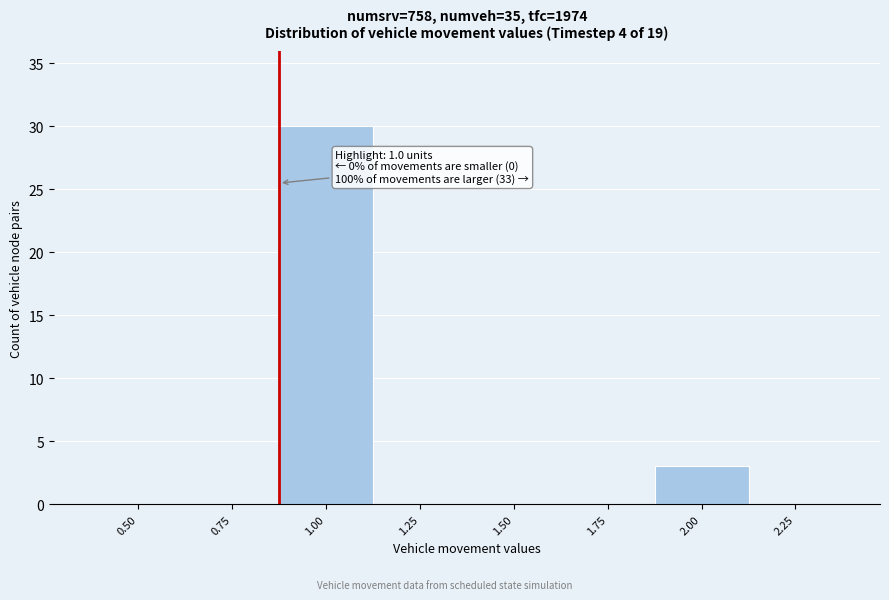

Reading right to left, list all the values displayed in this chart.

2.25=0	2.00=3	1.75=0	1.50=0	1.25=0	1.00=30	0.75=0	0.50=0